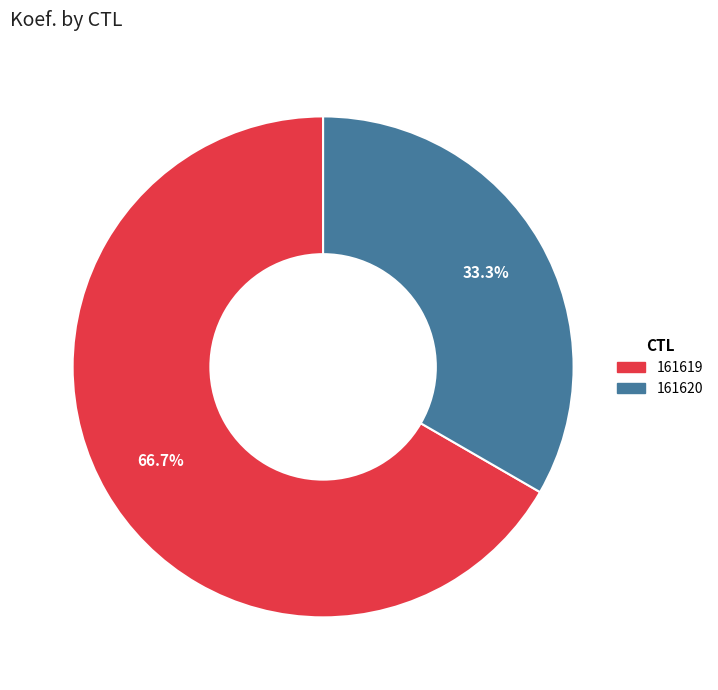

What portion of the pie excludes 161620?

66.7%